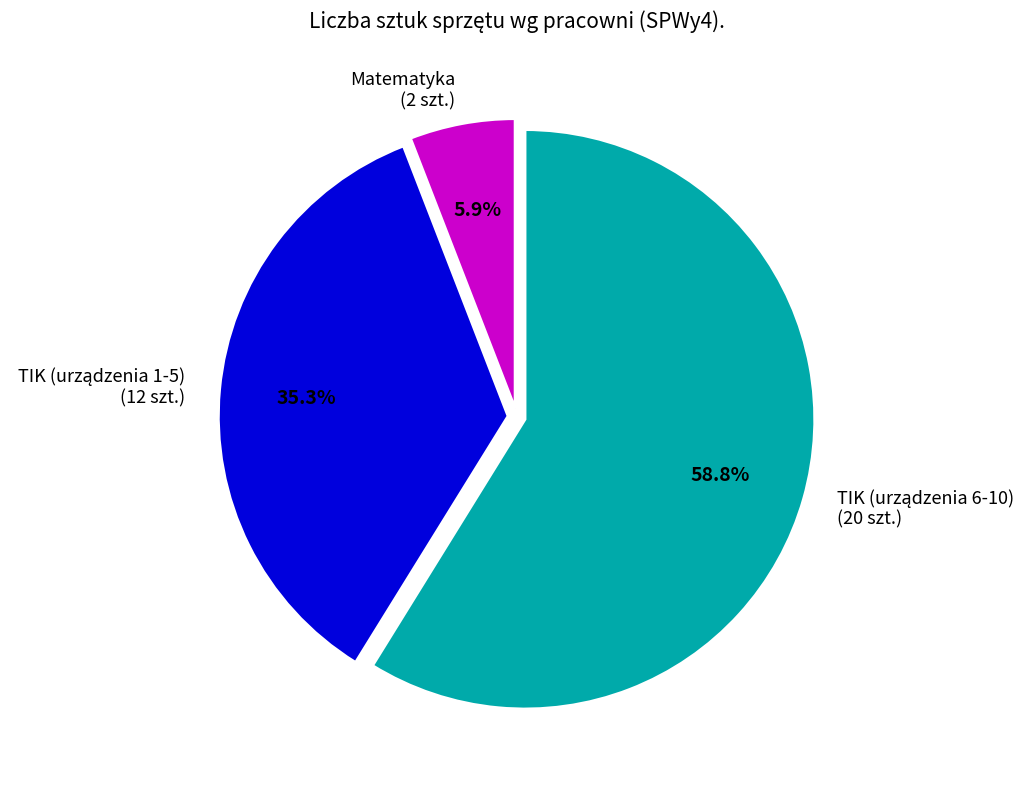

How many segments does this pie chart have?

3